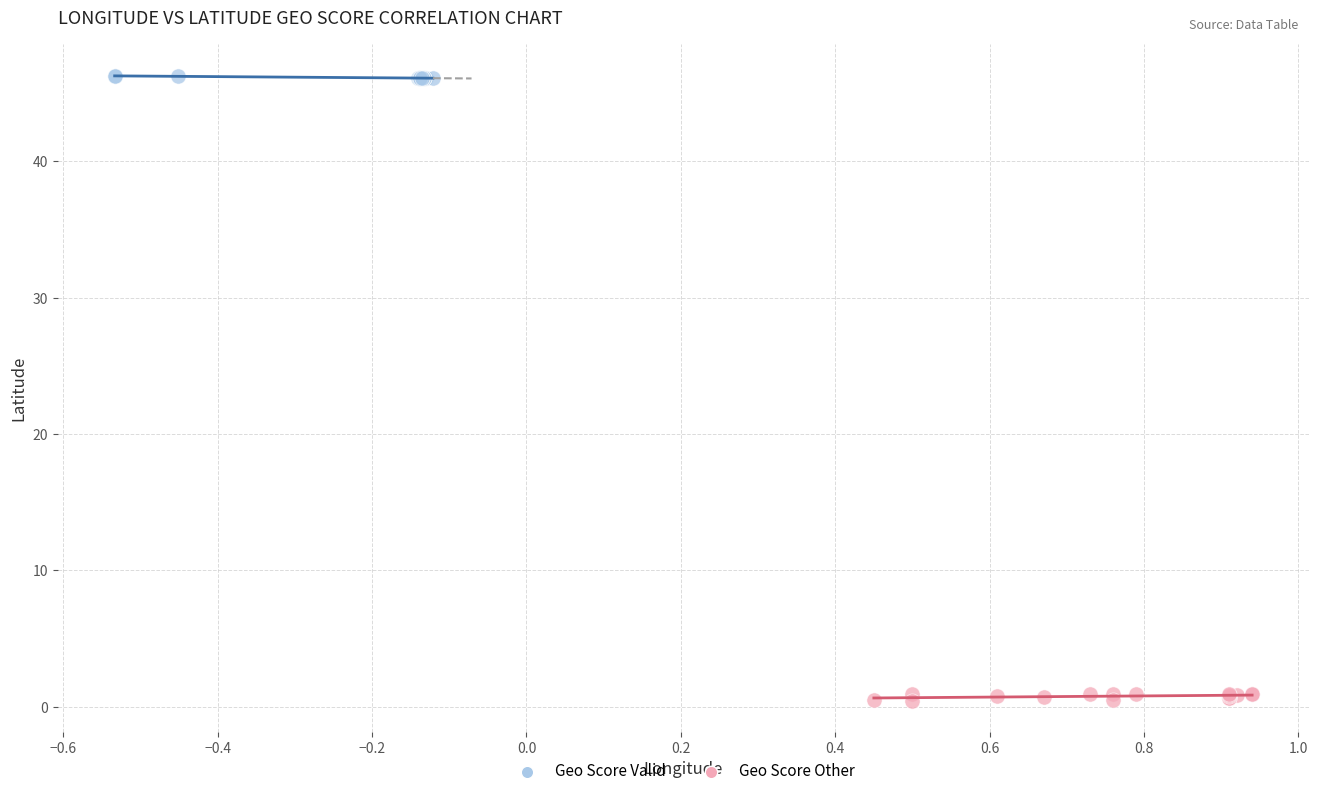

Which series has the widest spread of Y values?

Geo Score Other